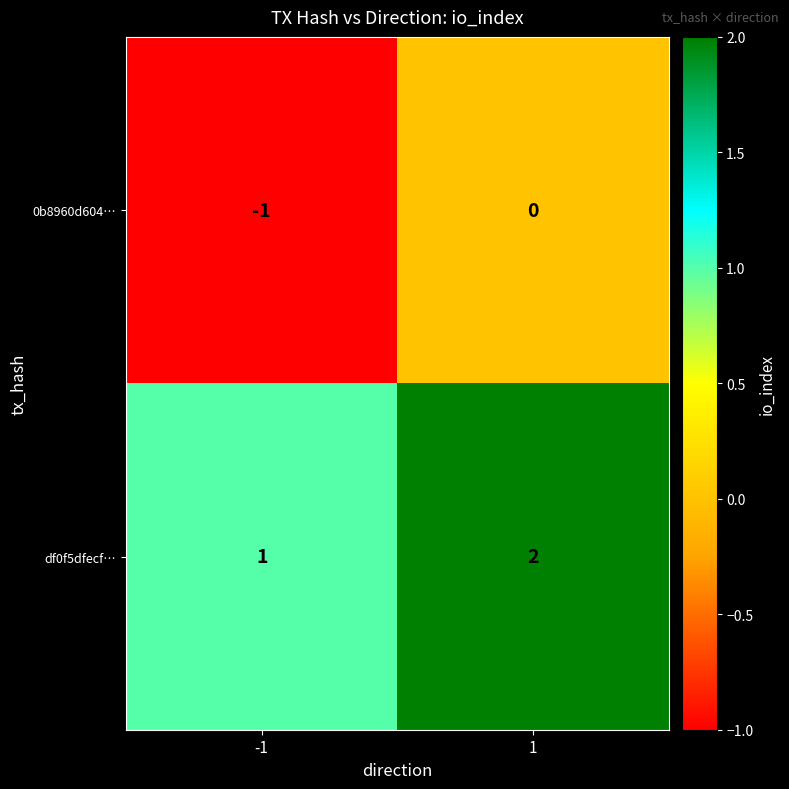

Which category has the lowest value across all series?

-1